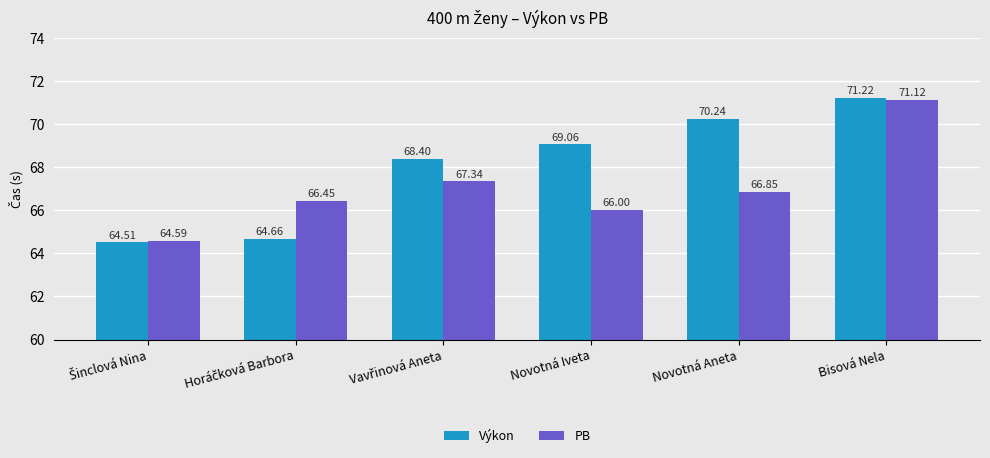

At which category is the sum across all series the highest?

Bisová Nela